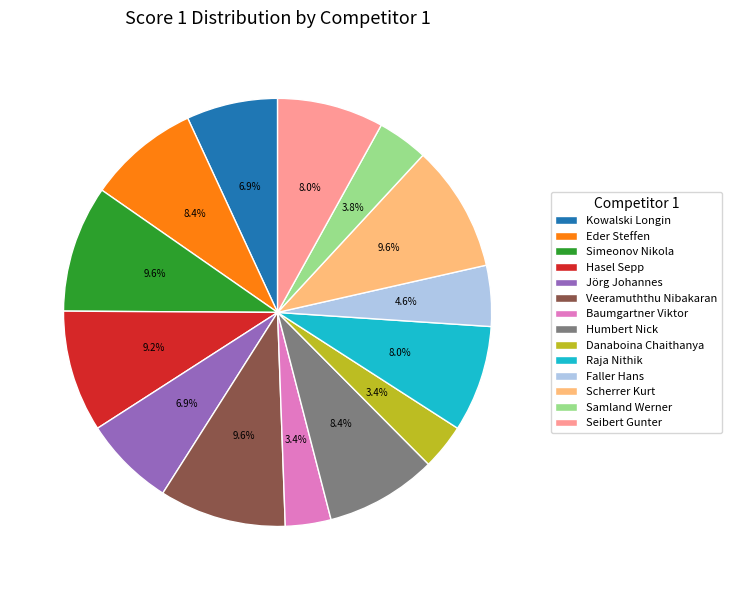

Between Kowalski Longin and Danaboina Chaithanya, which is larger?

Kowalski Longin